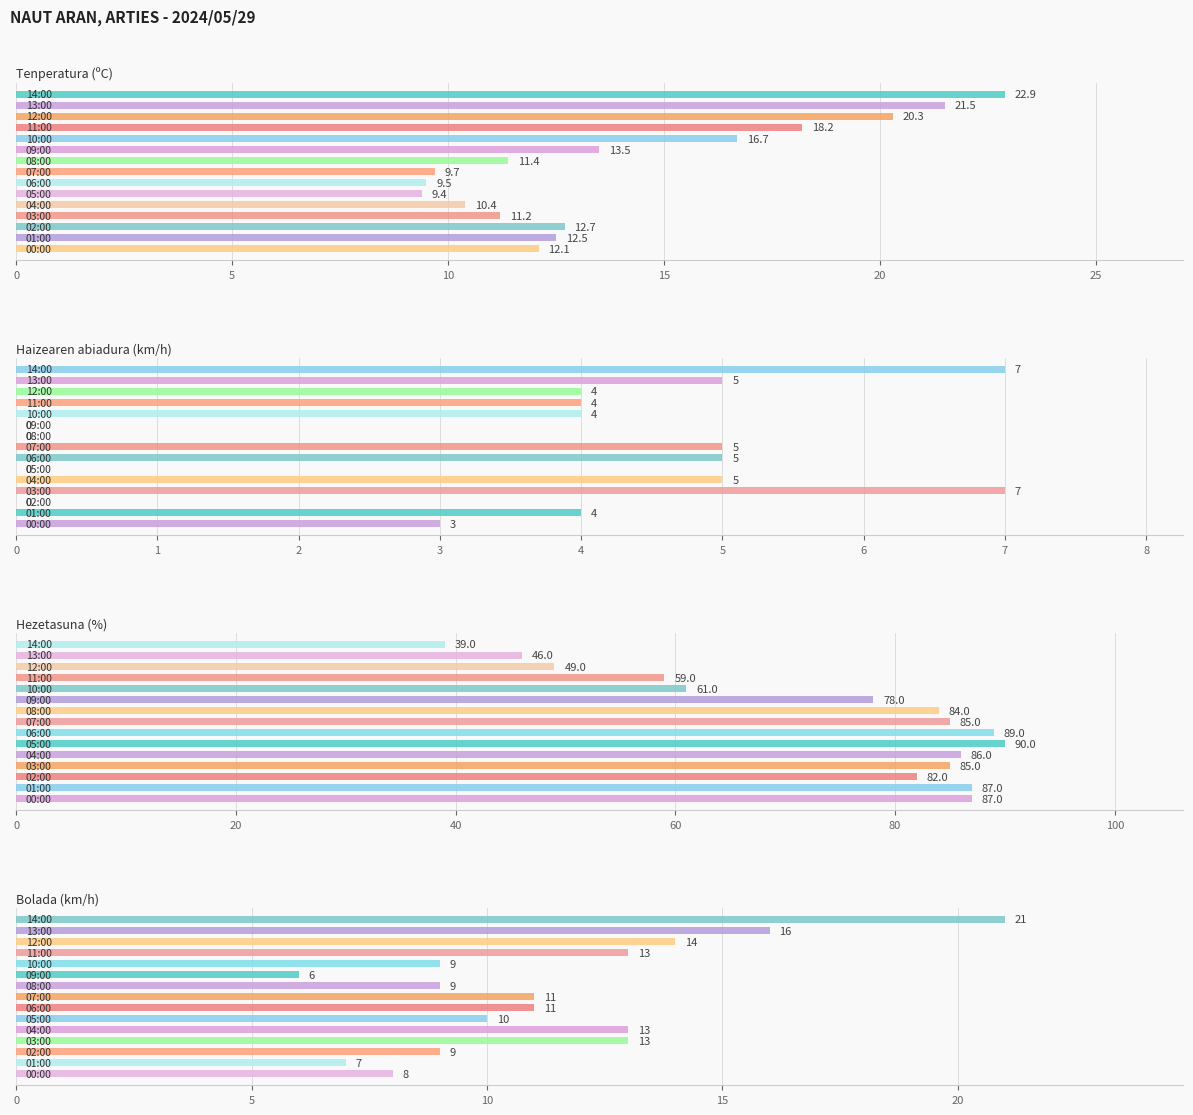

Which series has the largest range (max minus min)?

Hezetasuna (%)